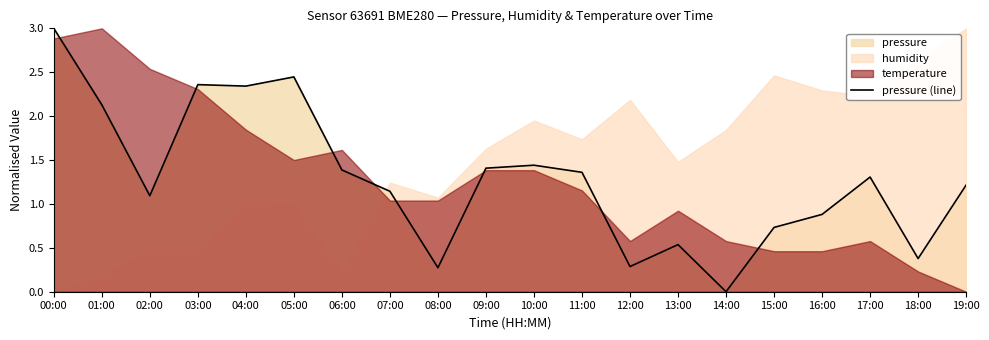

What is the label of the 9th point from the right?

11:00